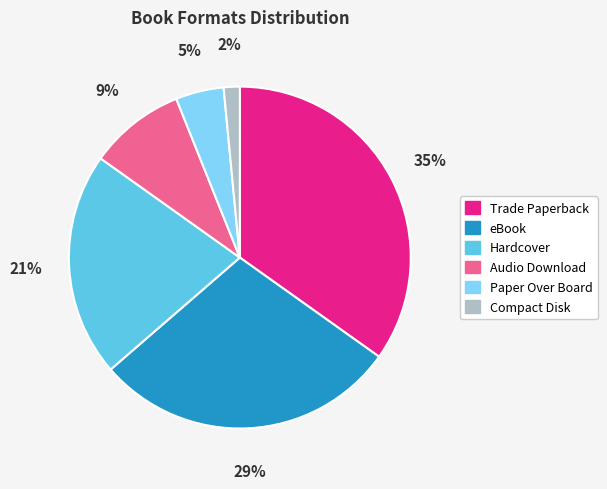

To the nearest percent, what percentage of the pie is Trade Paperback?

35%